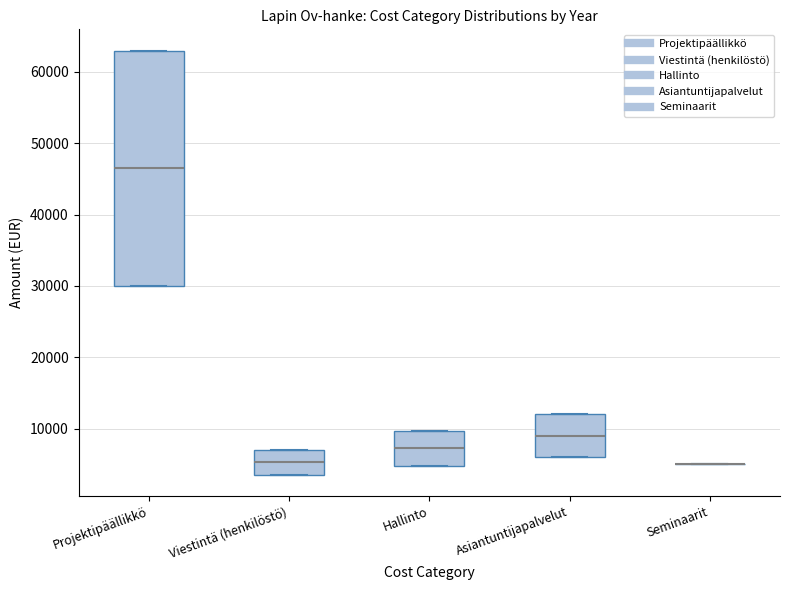

Where is the lower edge of the box for Viestintä (henkilöstö) on the y-axis? The values are not printed on the chart, so give them approximately, as read against the axis.

4000